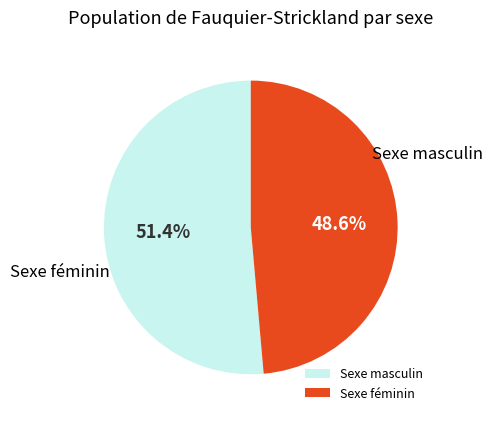

True or false: Sexe masculin accounts for 43% of the total.

False